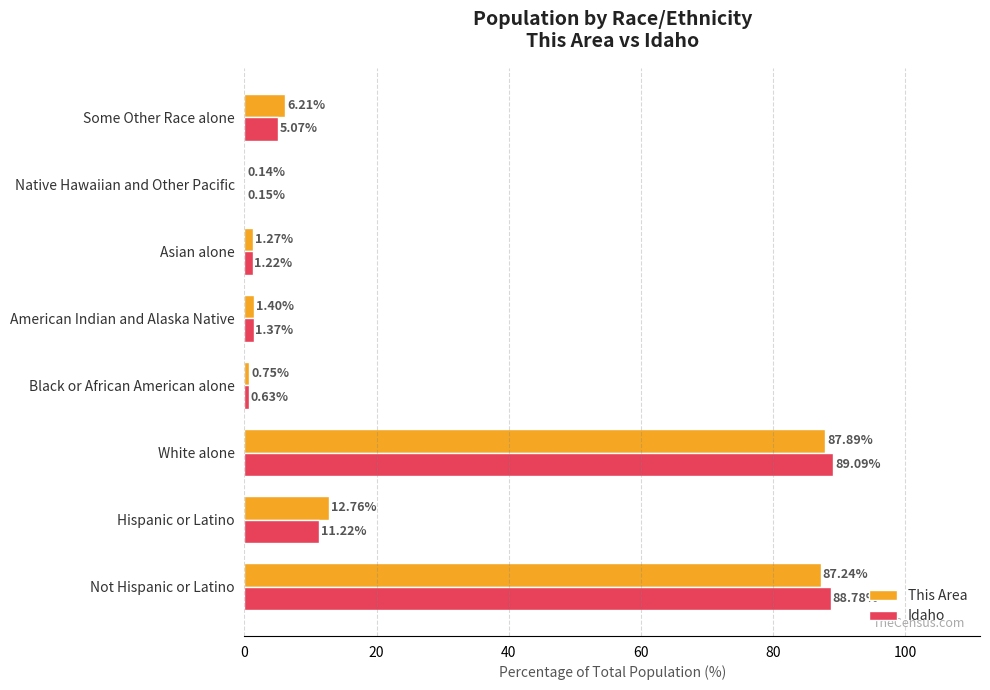

How many series are shown in this chart?

2